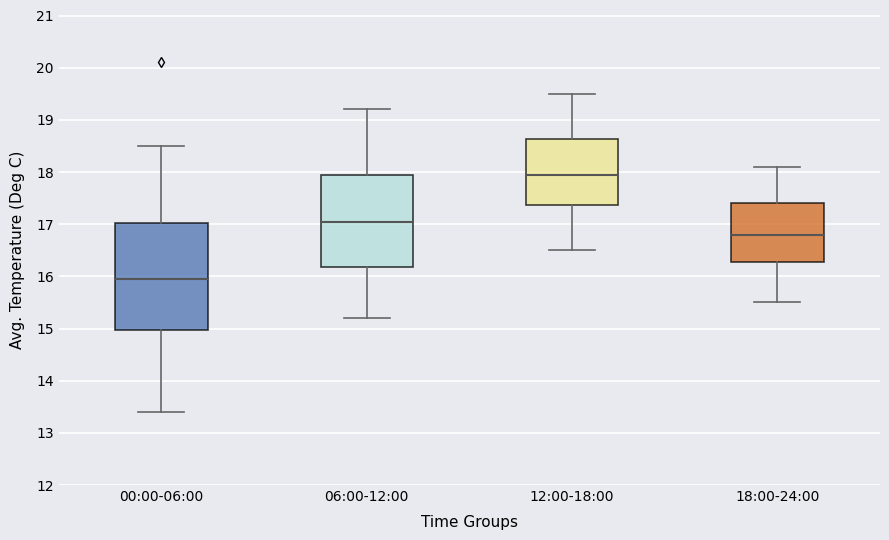

Comparing the boxes themselves (not the whiskers), which one is the tallest?

00:00-06:00